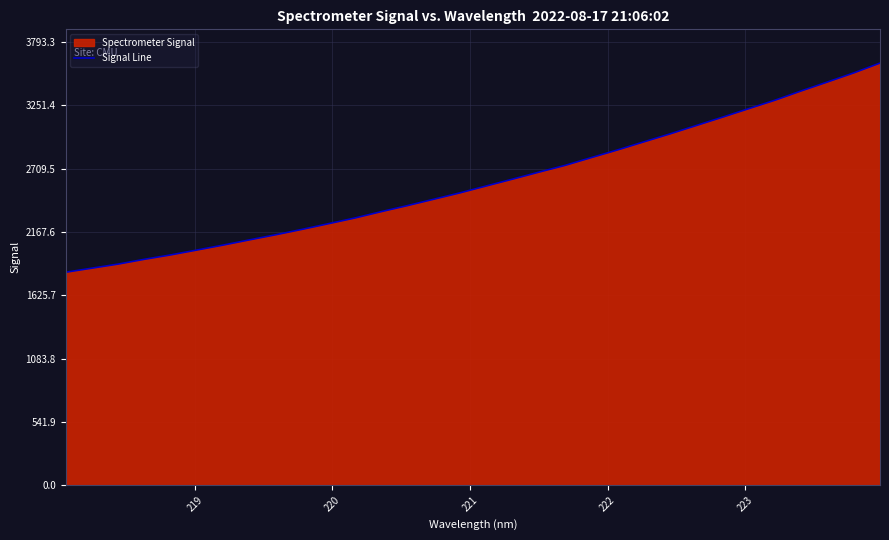

What is the minimum value shown in the chart?

1822.4